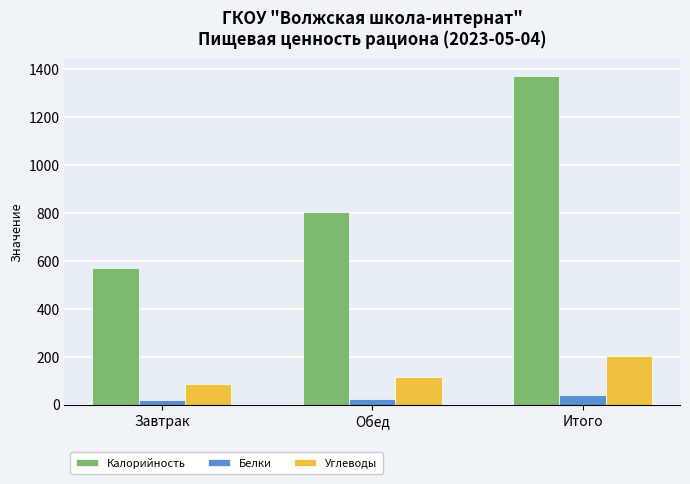

Where does the Белки series first go above 22?

Обед